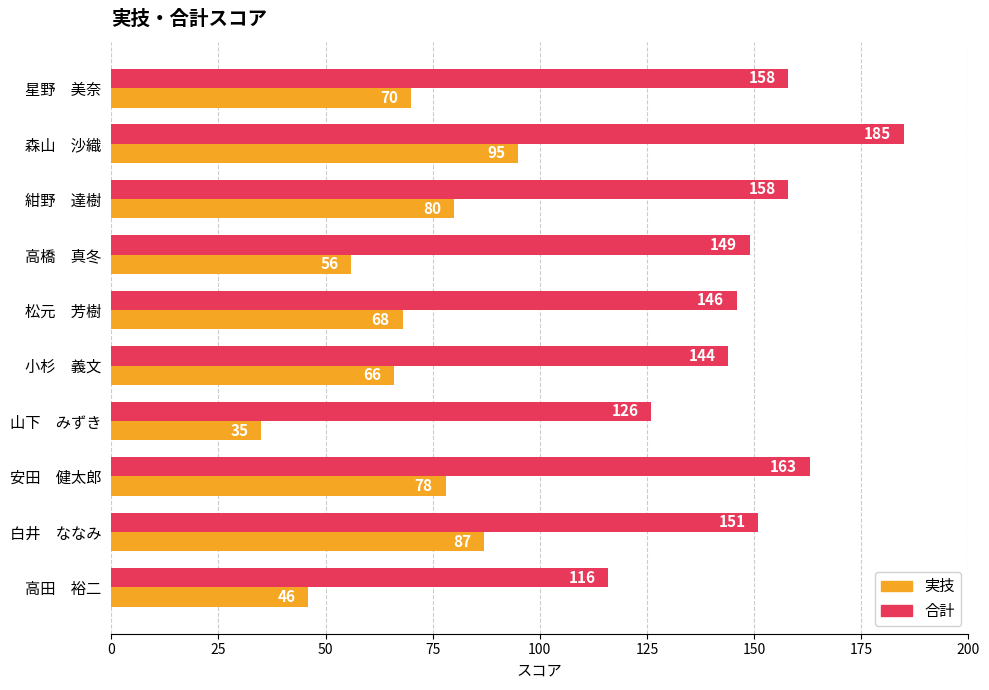

Which series changed the most between 山下　みずき and 安田　健太郎?

実技